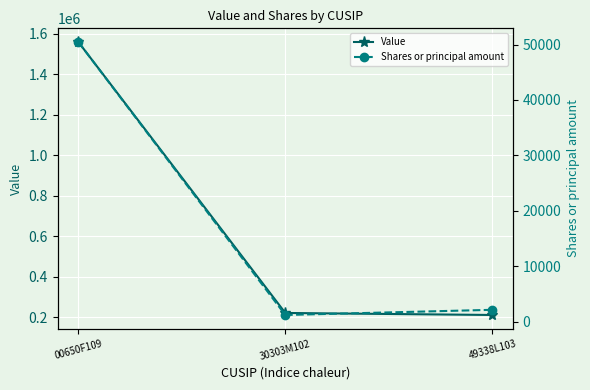

Which series changed the most between 00650F109 and 30303M102?

Value